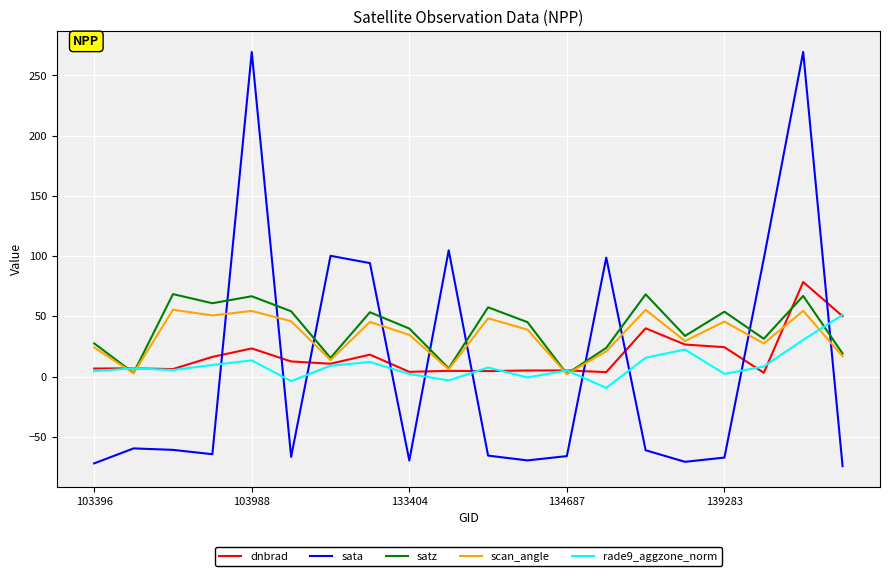

How many values in sata are below zero?

13